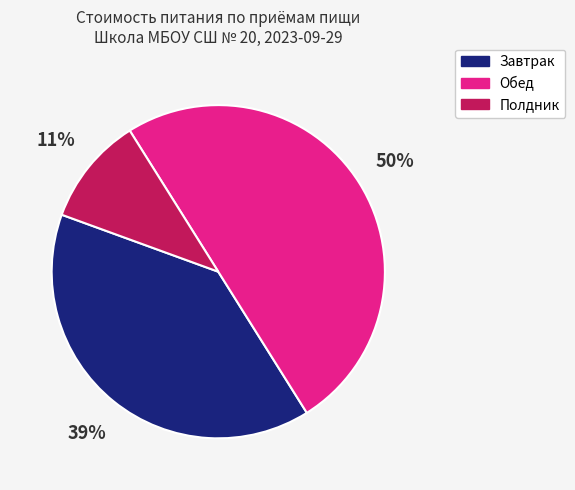

Does Завтрак account for over 50% of the chart?

No